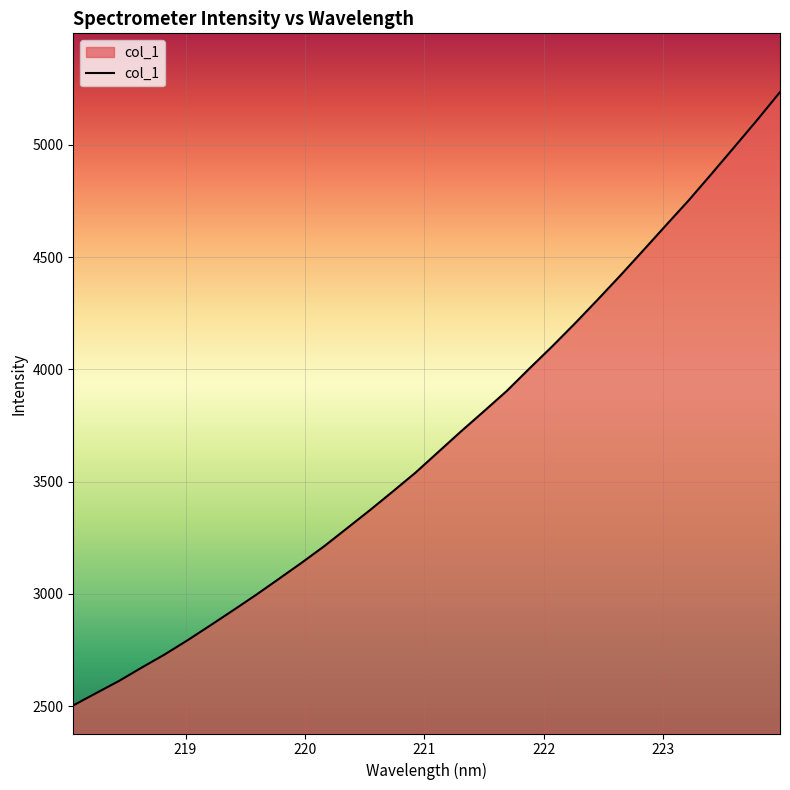

What is the minimum value shown in the chart?

2503.6